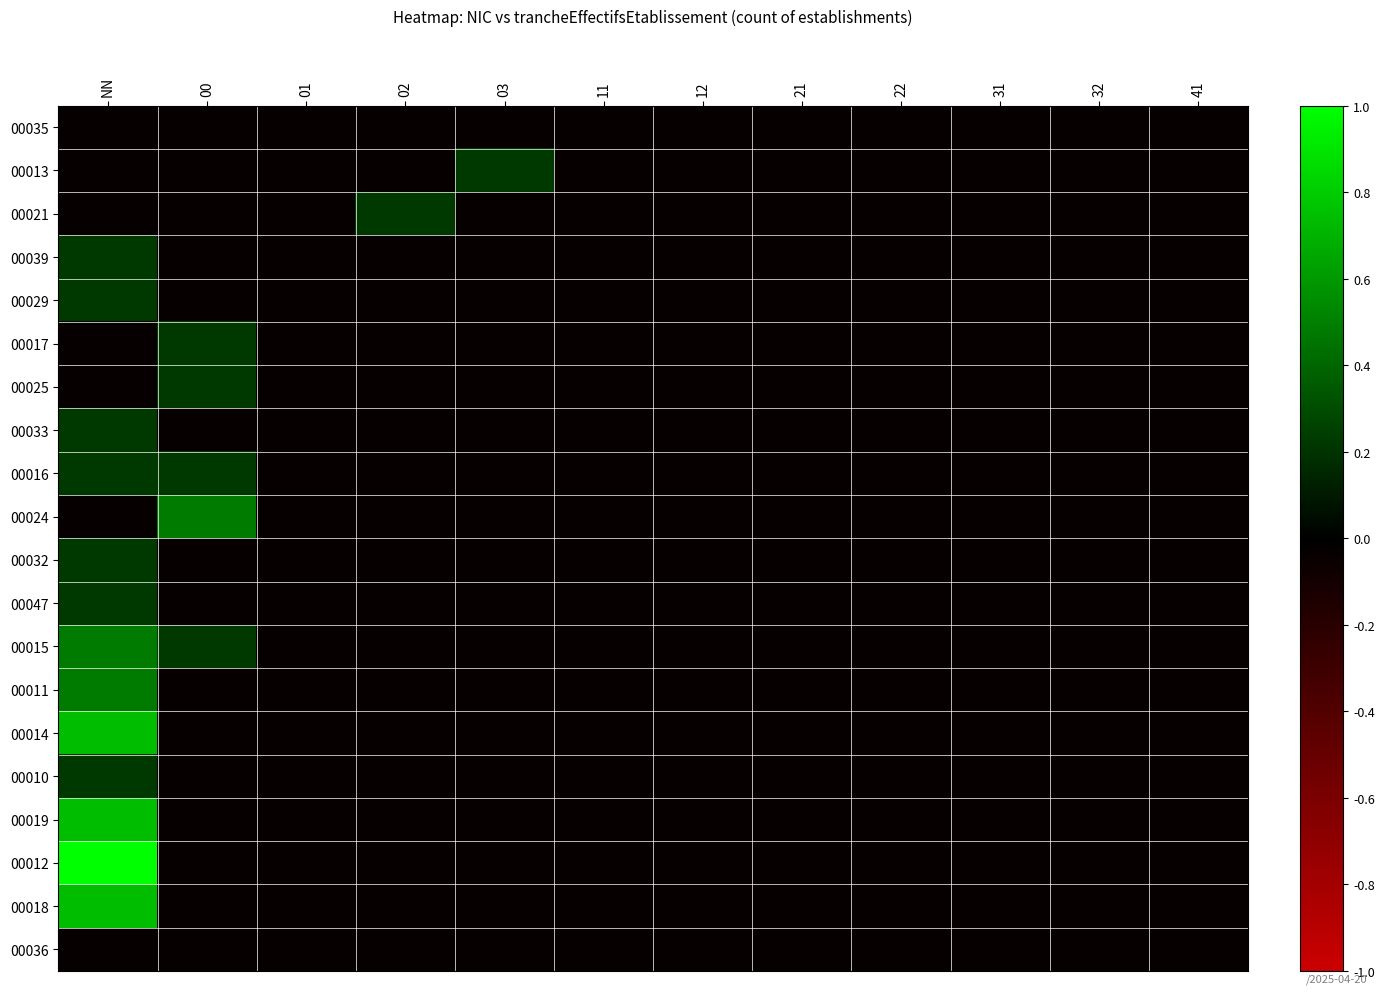

At which category is the sum across all series the highest?

NN